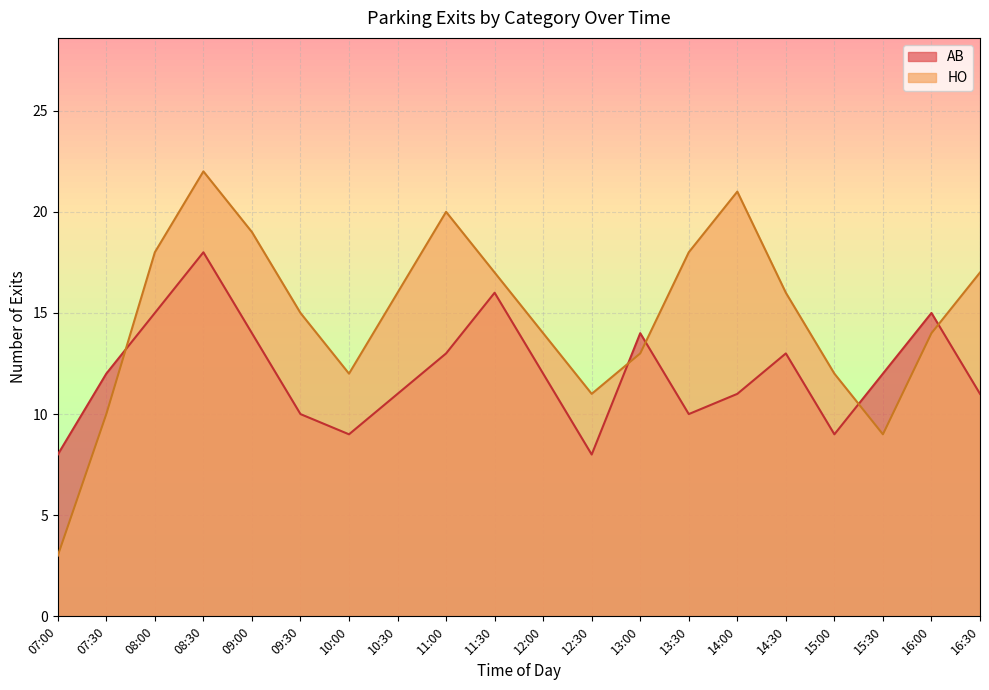

What is the label of the 20th point from the left?

16:30